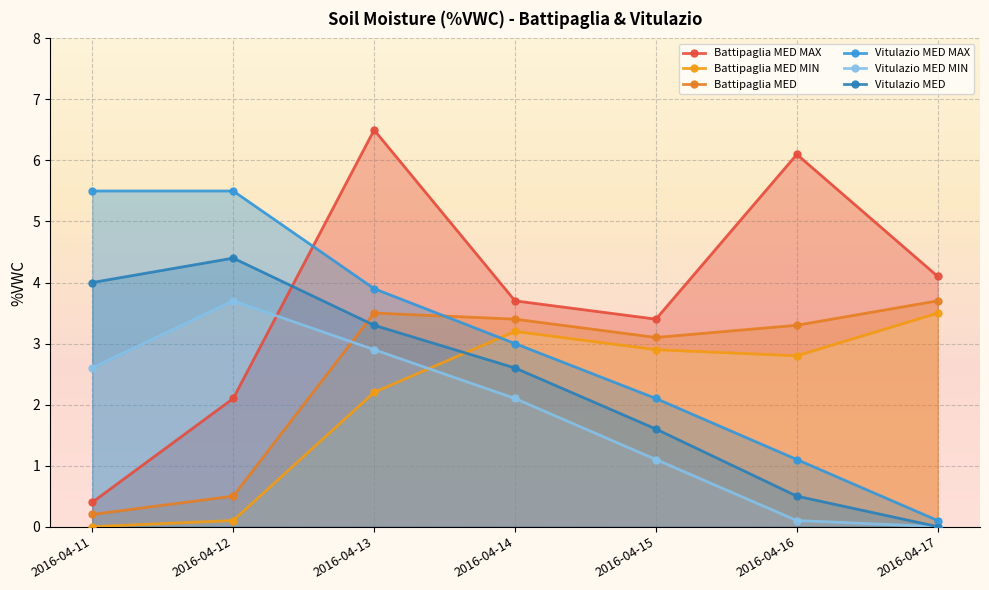

At which category is the sum across all series the highest?

2016-04-13